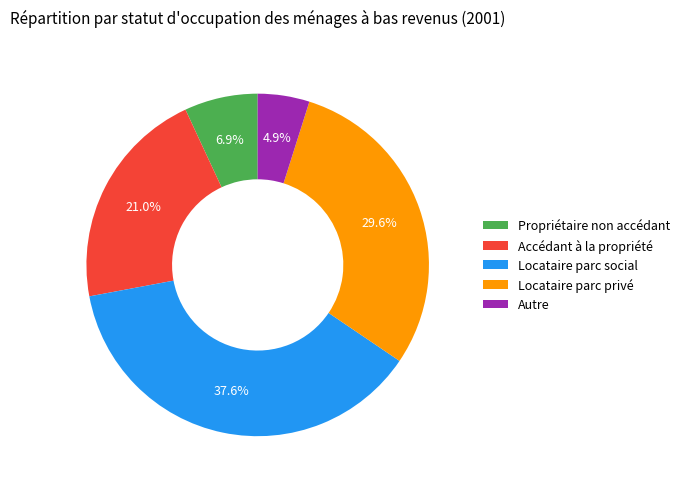

What is the ratio of the value at Propriétaire non accédant to the value at Locataire parc social?

0.2